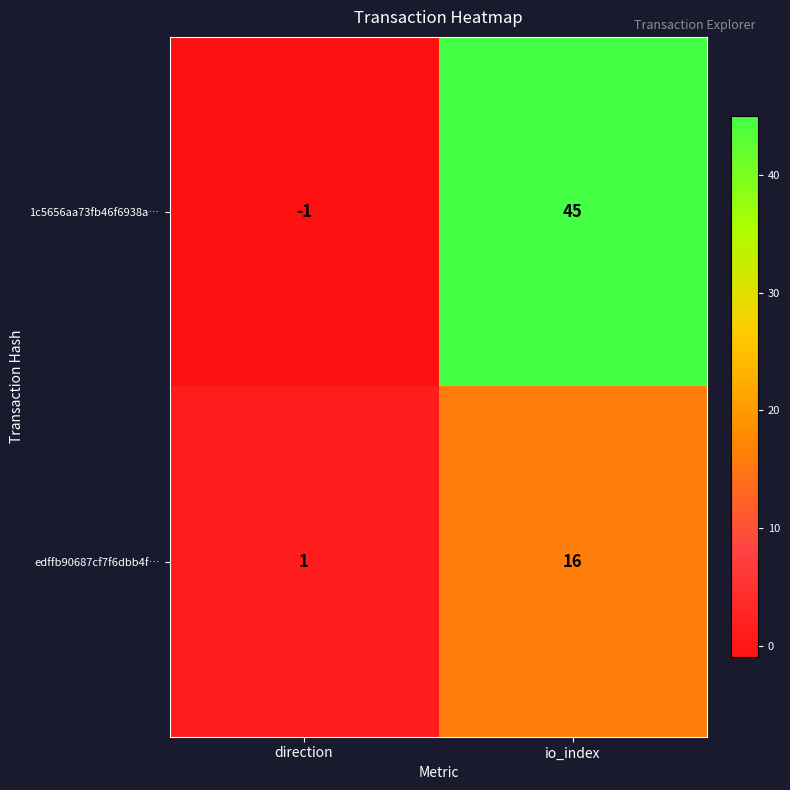

Is it true that edffb90687cf7f6dbb4f… equals 16 at io_index?

True